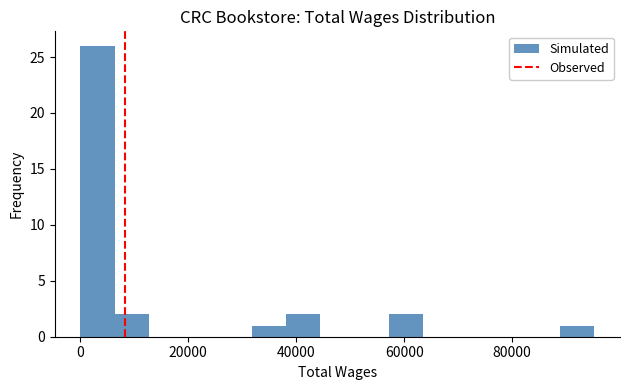

Around what value on the x-axis is the tallest bar? Give the approximate position of its centre, as read against the axis.

4000